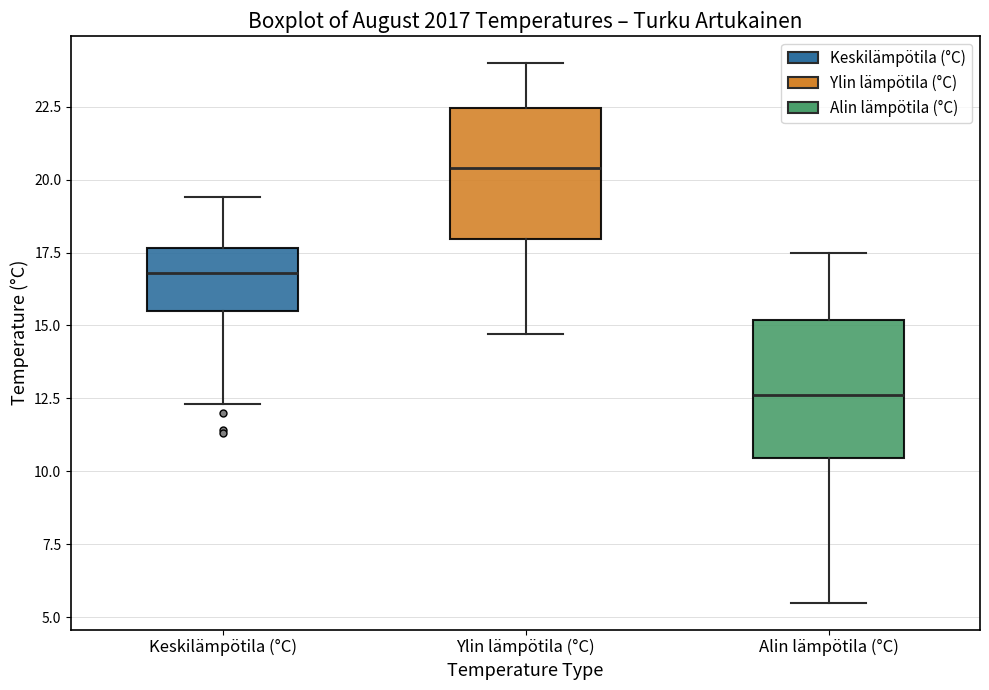

Reading left to right, read every box against the y-axis: the position of its median line, the range the box covers, and the ends of its whiskers. The values are not printed on the chart, so give them approximately, as read against the axis.

Keskilämpötila (°C): median 17.0, box 15.5 to 17.5, whiskers 12.5 to 19.5
Ylin lämpötila (°C): median 20.5, box 18.0 to 22.5, whiskers 14.5 to 24.0
Alin lämpötila (°C): median 12.5, box 10.5 to 15.0, whiskers 5.5 to 17.5